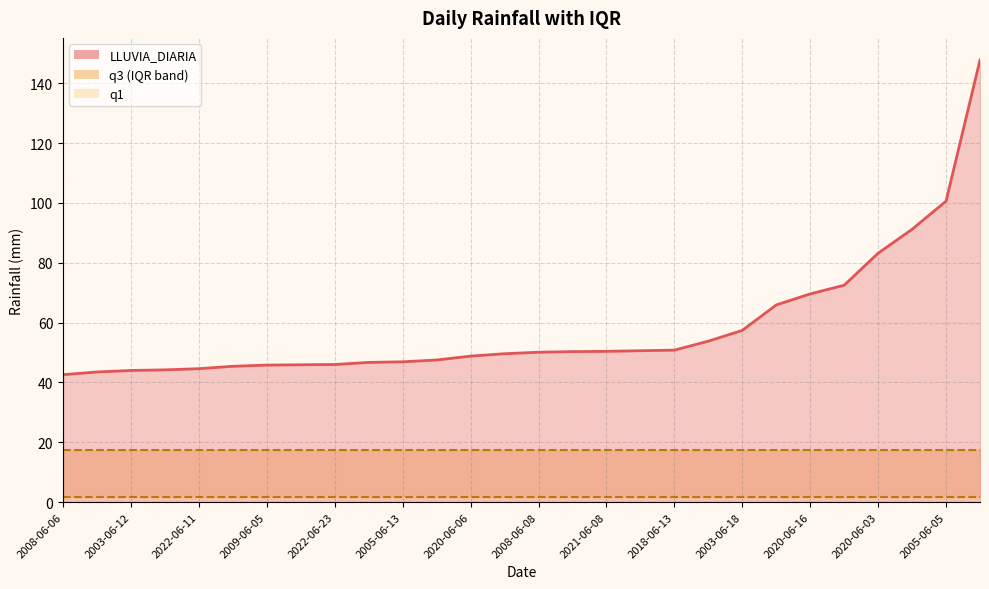

What is the value of the LLUVIA_DIARIA point at the 4th from the left?

44.2